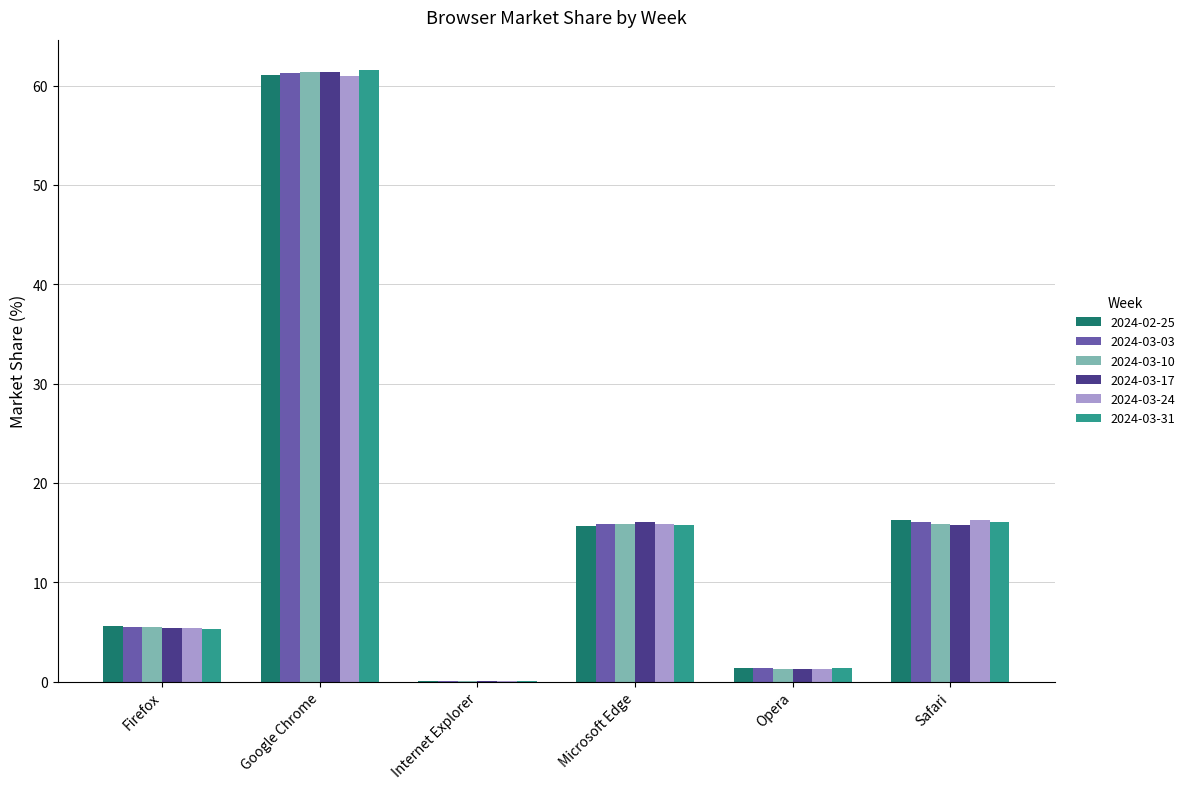

The value of 2024-03-24 at Safari is 21.6. True or false?

False